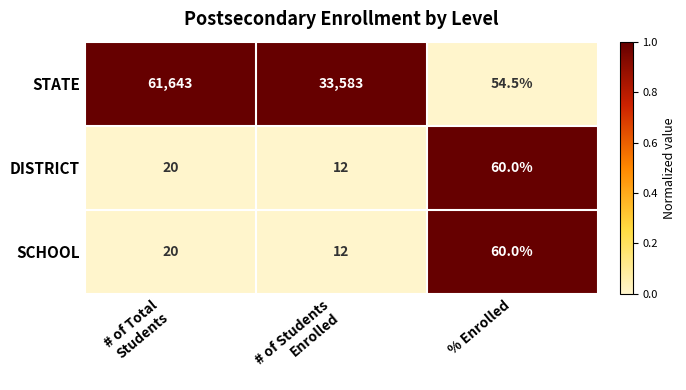

What is the difference between the highest and lowest values at % Enrolled?

5.5